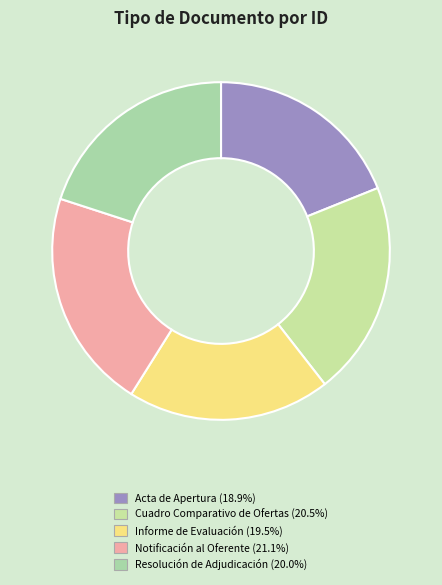

What is the largest slice in the pie chart?

Notificación al Oferente